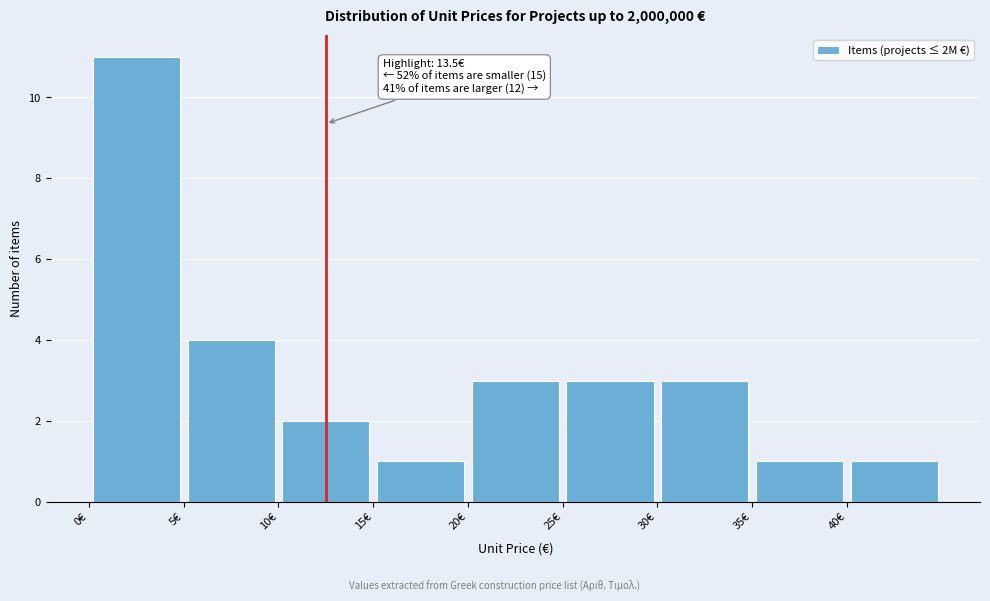

Over which range of the x-axis is the bar tallest?

0 to 5